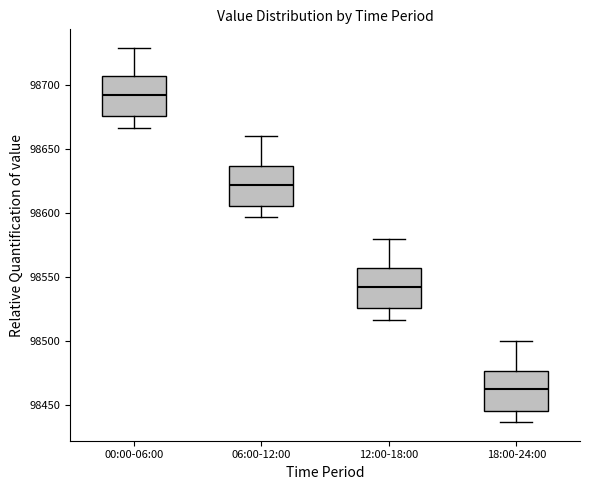

Which box's median line is the highest?

00:00-06:00